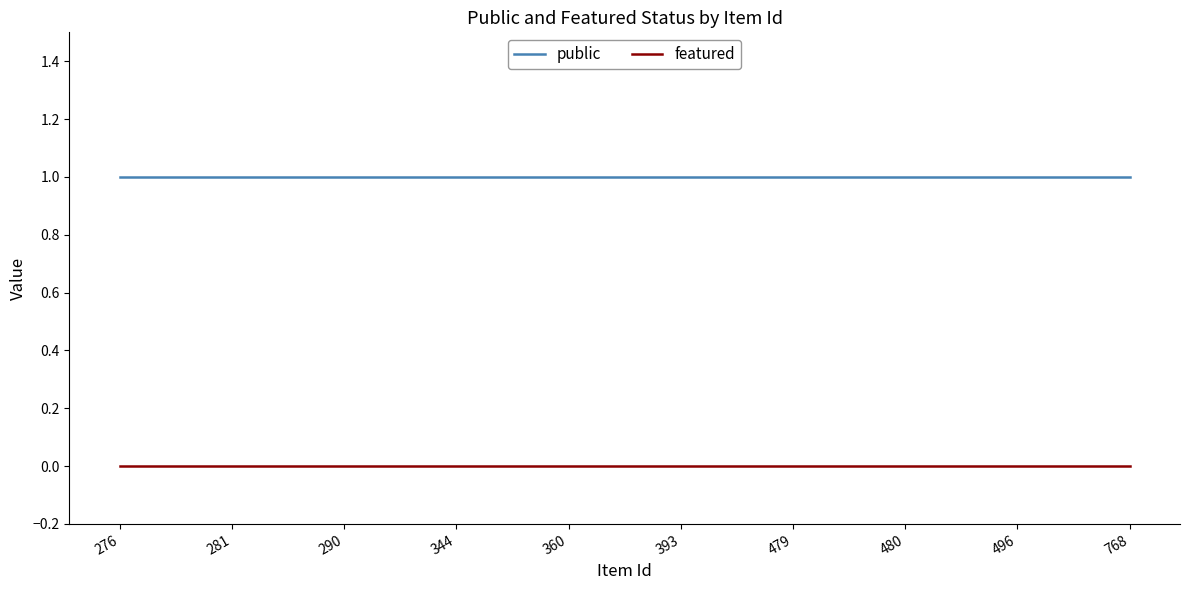

True or false: public has a value of 1 at 496.

True